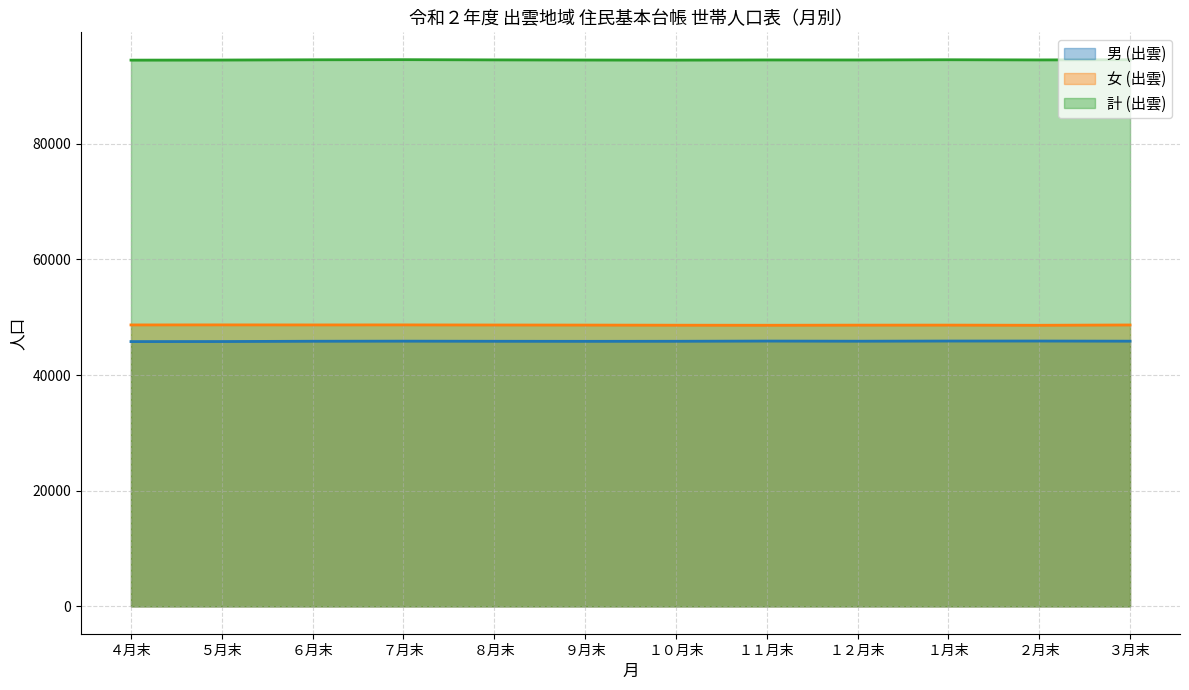

What is the sum of all 女 (出雲) values?

583755